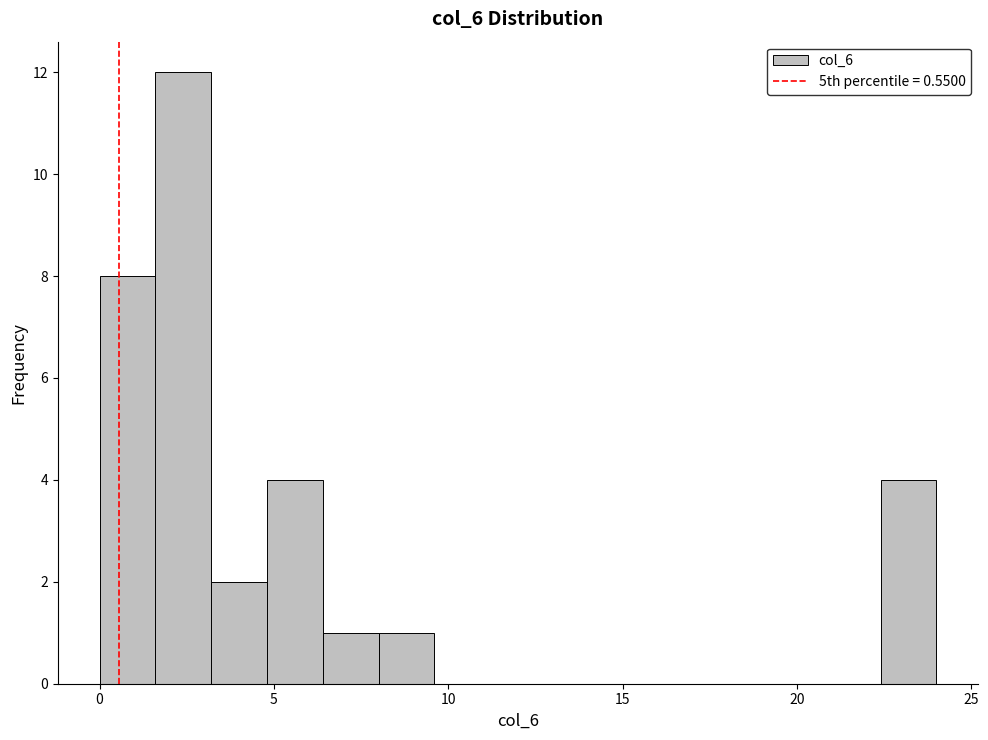

Around what value on the x-axis is the tallest bar? Give the approximate position of its centre, as read against the axis.

2.5